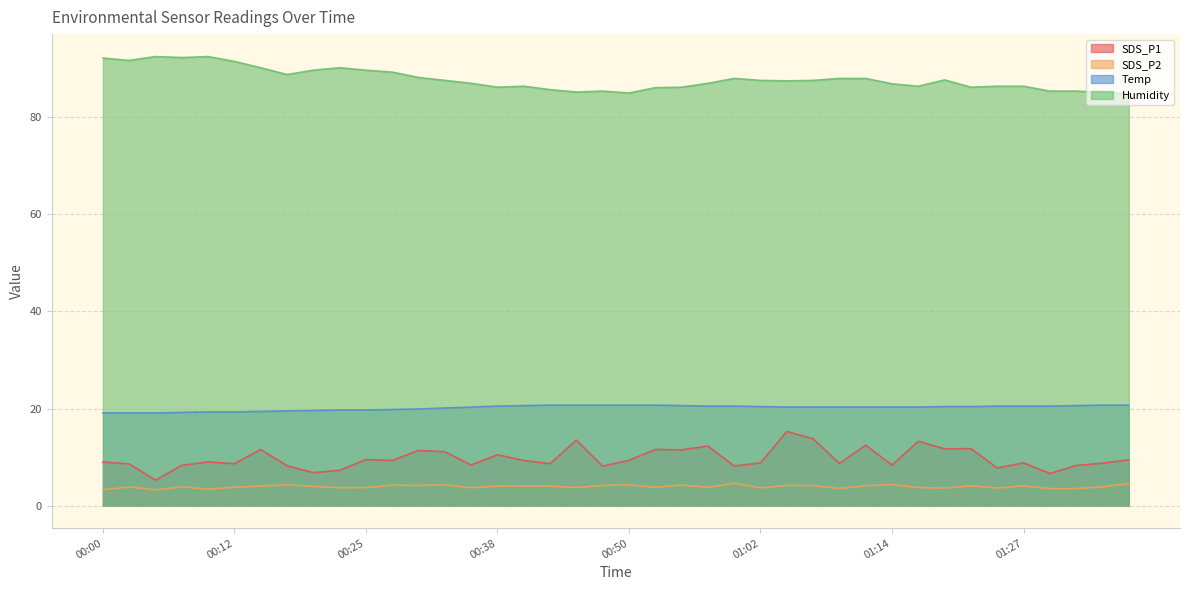

True or false: Temp has a value of 35.9 at 01:00.

False